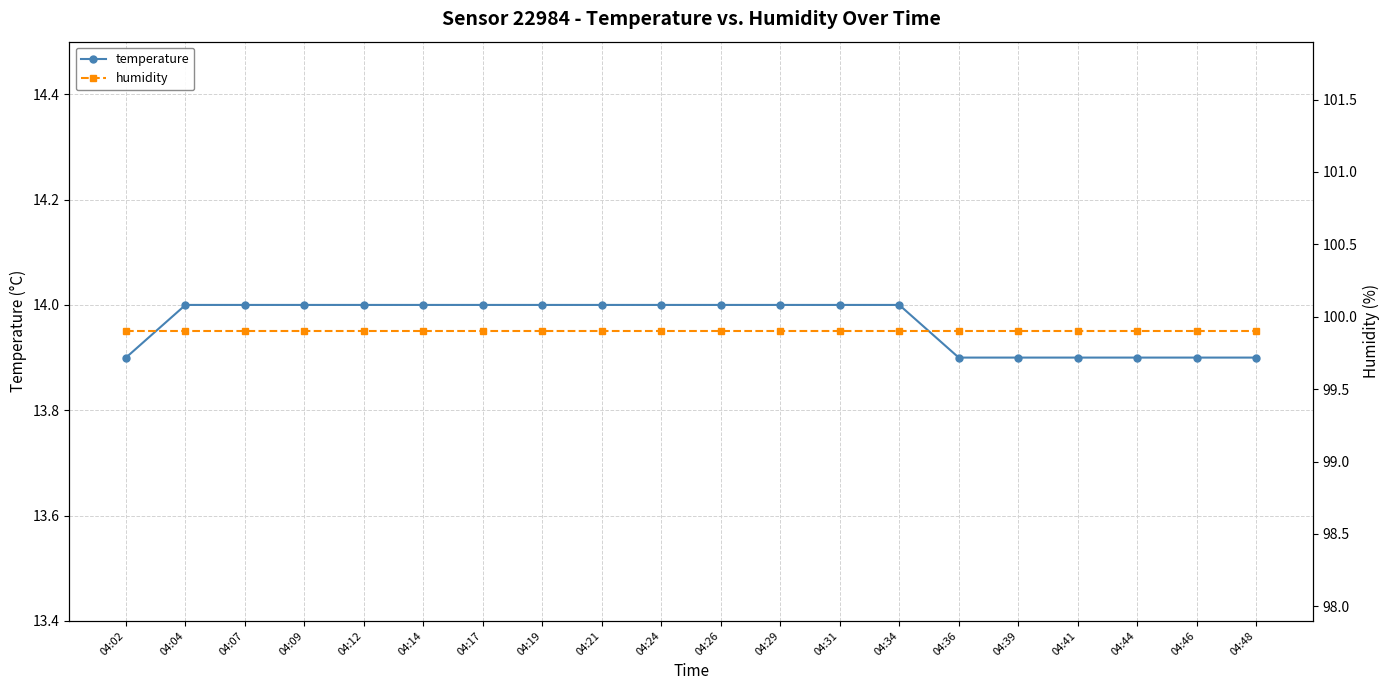

True or false: temperature has more than 0 points higher than both neighbors.

False